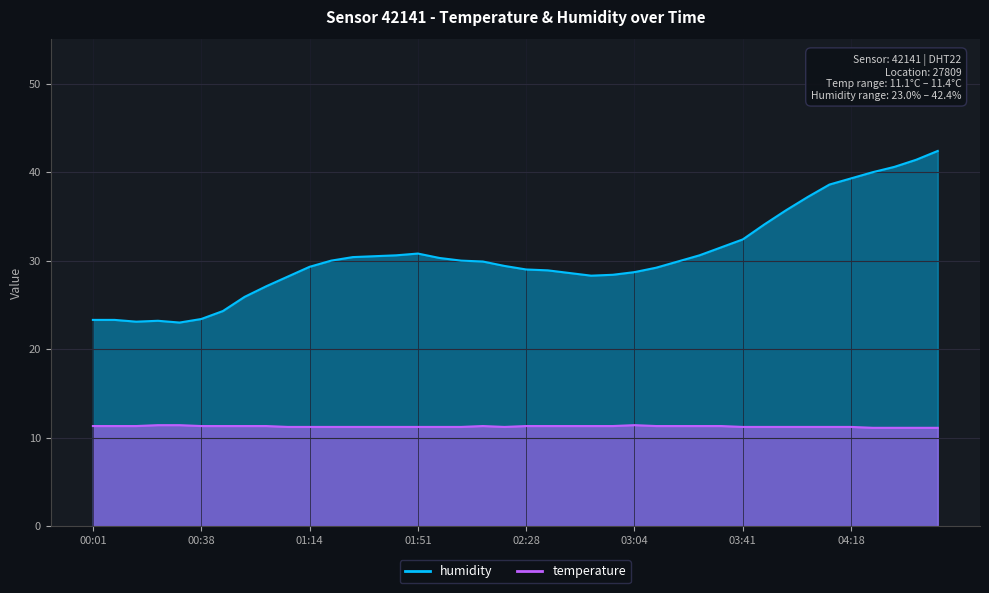

In humidity, how many points are lower than both neighbors (excluding endpoints)?

3